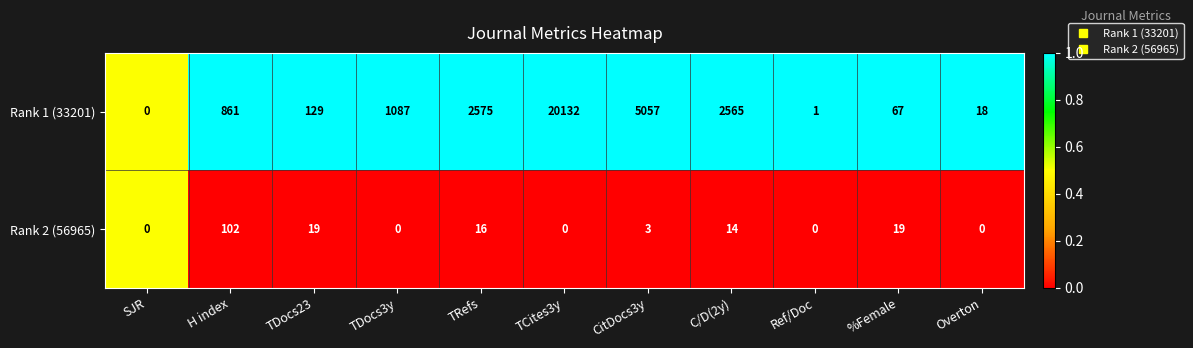

How many data points does each series have?

11